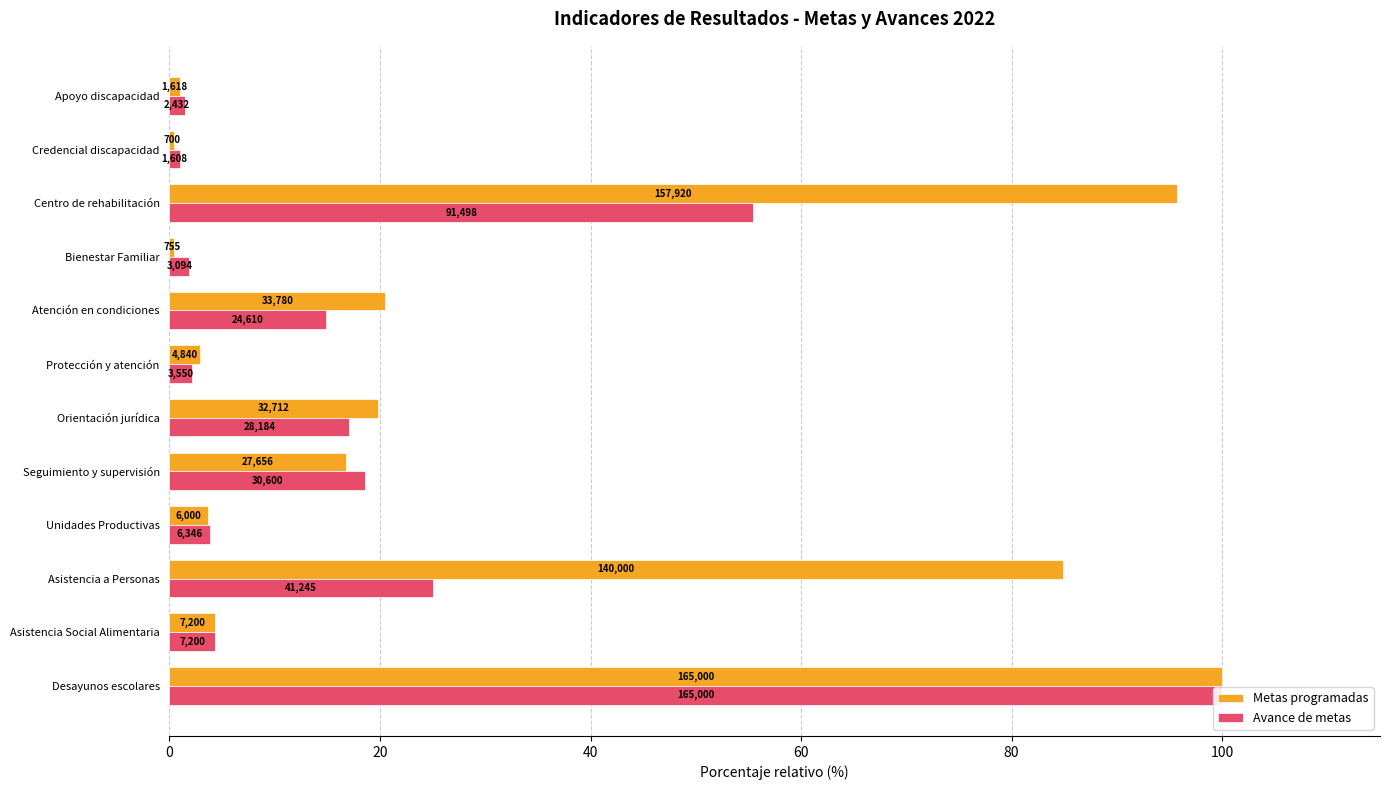

Rank the series by their average value, from highest to lowest.

Metas programadas, Avance de metas